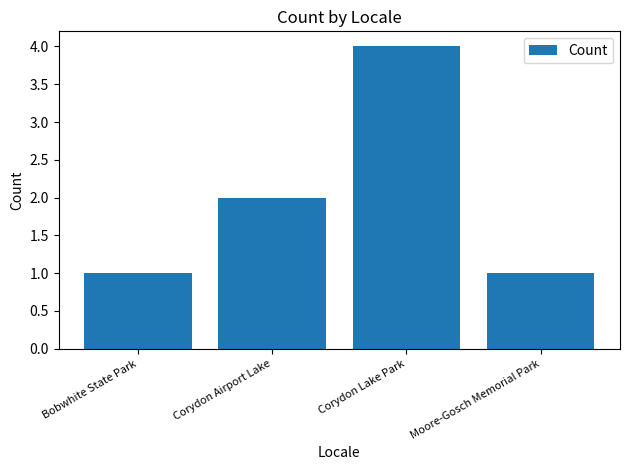

Reading left to right, what are all the values shown in this chart?

Bobwhite State Park=1	Corydon Airport Lake=2	Corydon Lake Park=4	Moore-Gosch Memorial Park=1